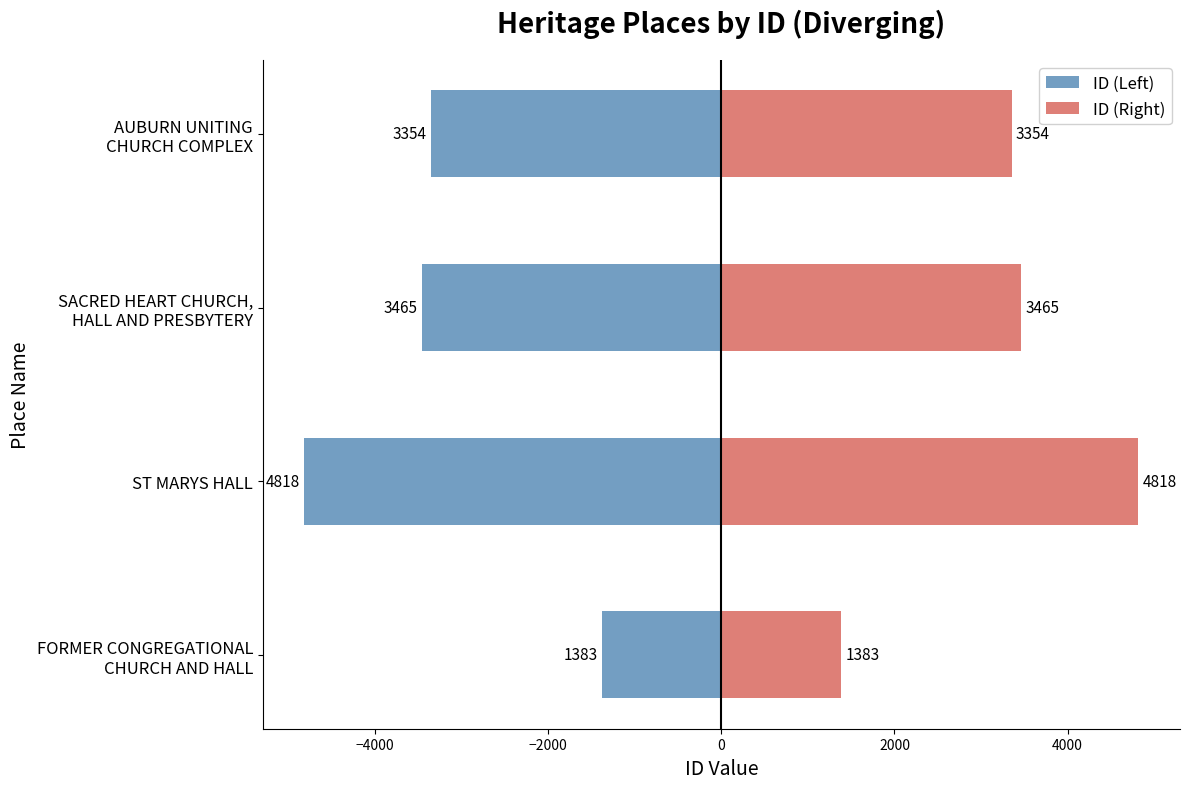

Reading left to right, extract all data points from this chart.

ID (Left): -1383	-4818	-3465	-3354
ID (Right): 1383	4818	3465	3354